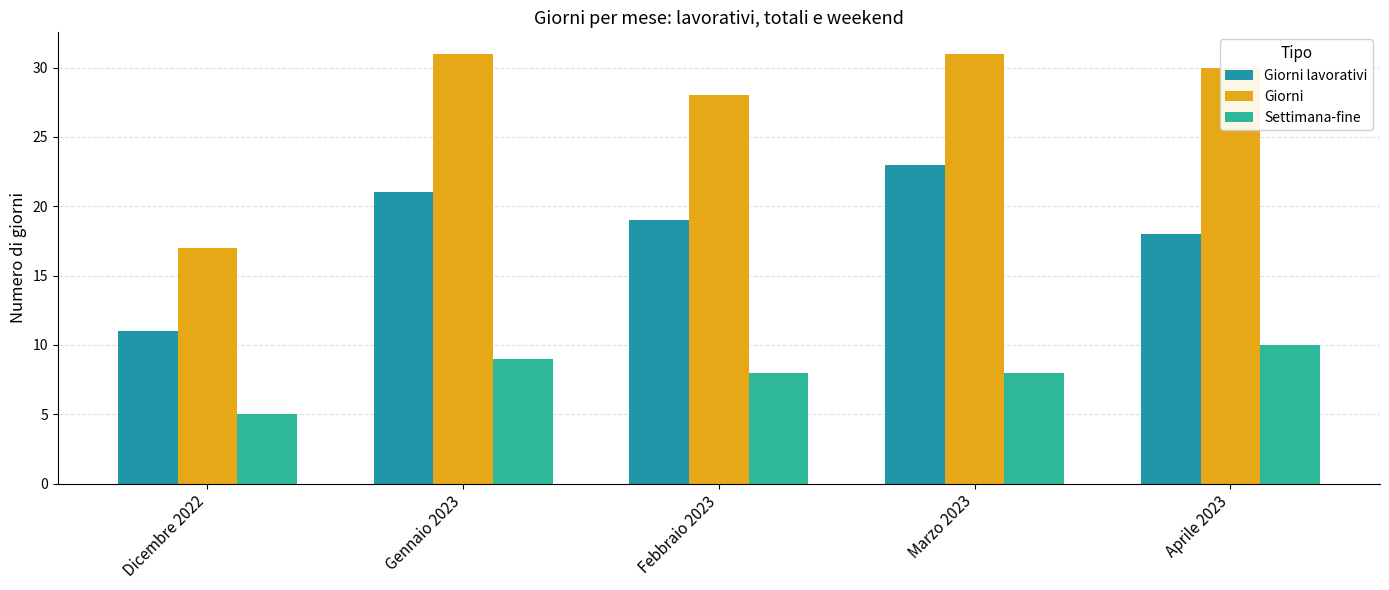

What is the average value of the Settimana-fine series?

8